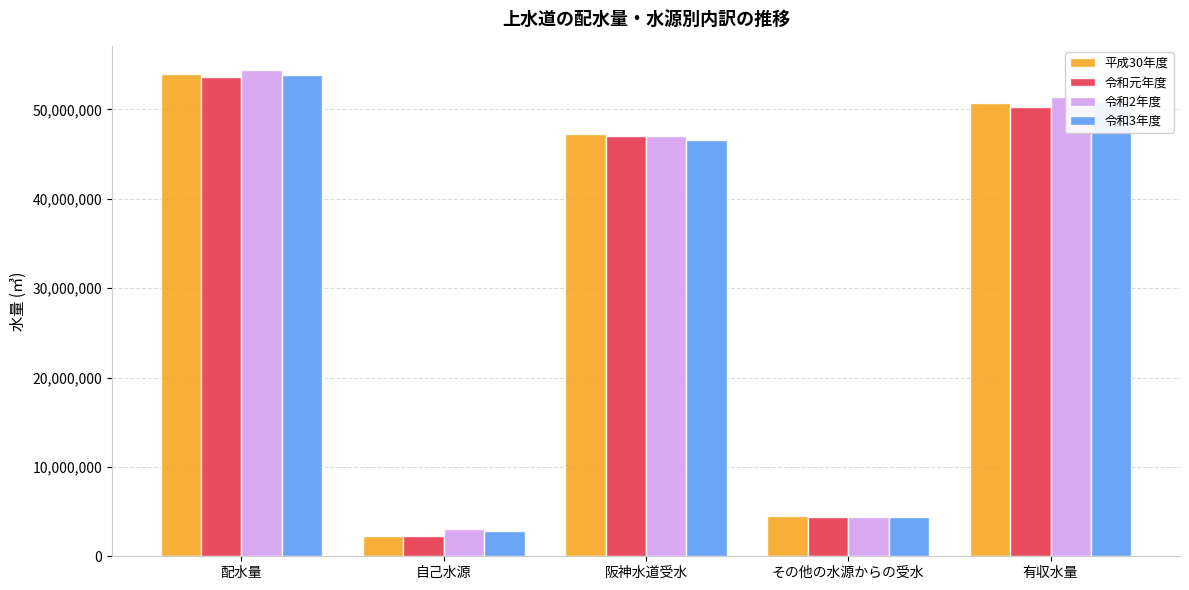

Reading right to left, transcribe all the data shown in this chart.

平成30年度: 50665153	4470700	47244020	2233230	53947950
令和元年度: 50258919	4389091	47036470	2229480	53655041
令和2年度: 51394128	4378009	47003980	3015480	54397469
令和3年度: 50928758	4377822	46587190	2849330	53814342